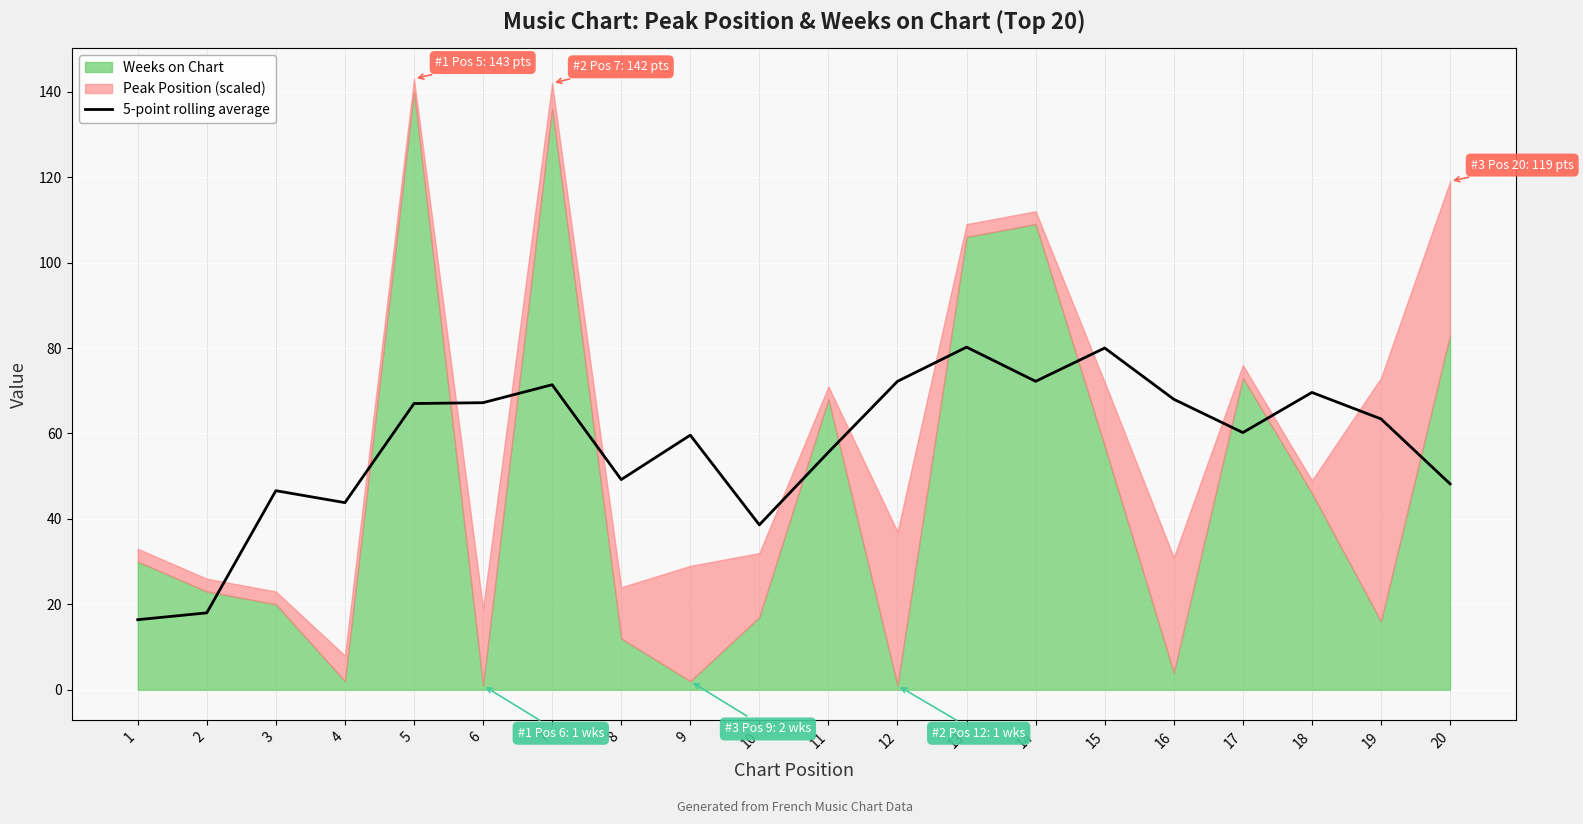

Is it true that 5-point rolling average equals 38.6 at 10?

True